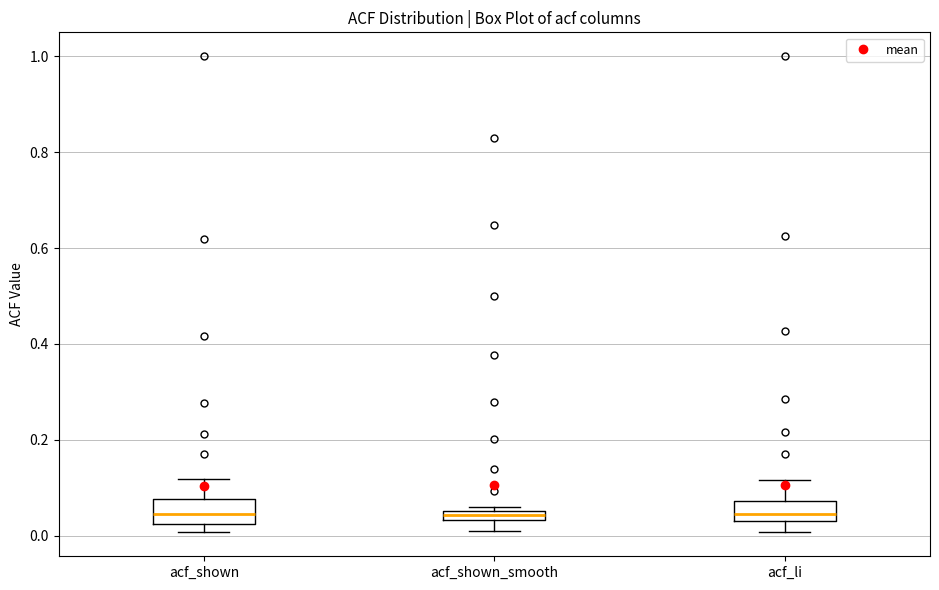

Where does the lower whisker of the box for acf_li end on the y-axis? The values are not printed on the chart, so give them approximately, as read against the axis.

0.00